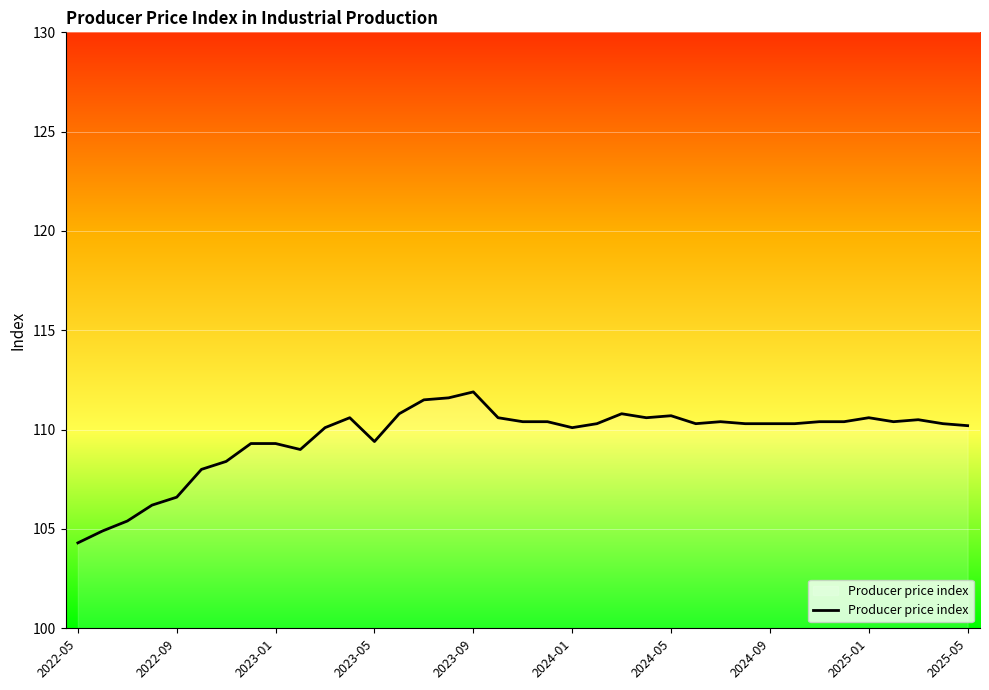

Count the number of data series in this chart.

1